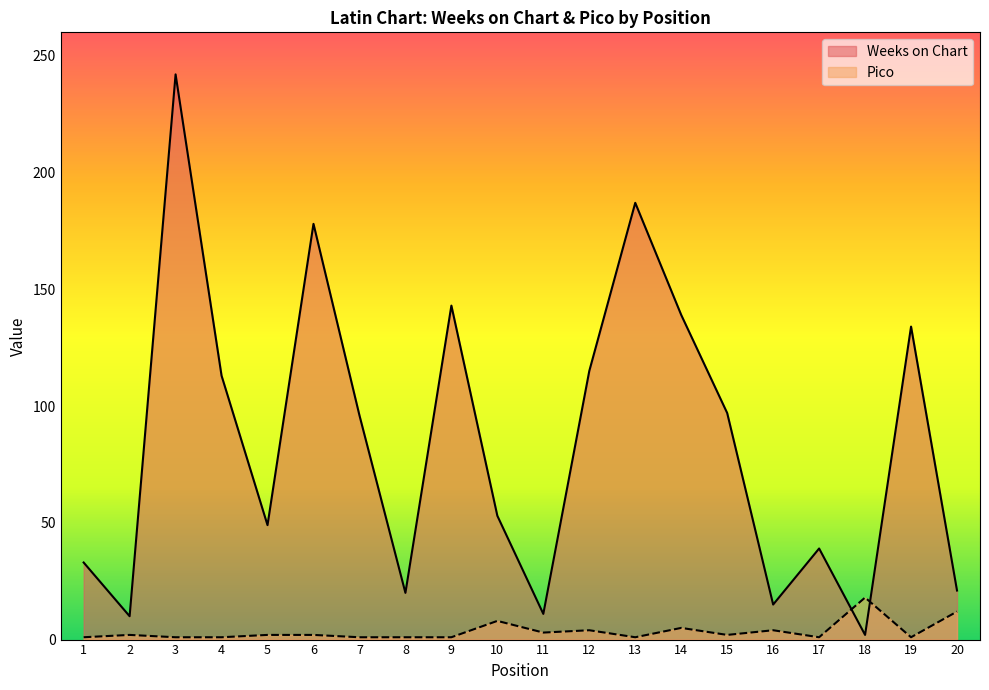

Which has a higher value, 2 or 15?

15